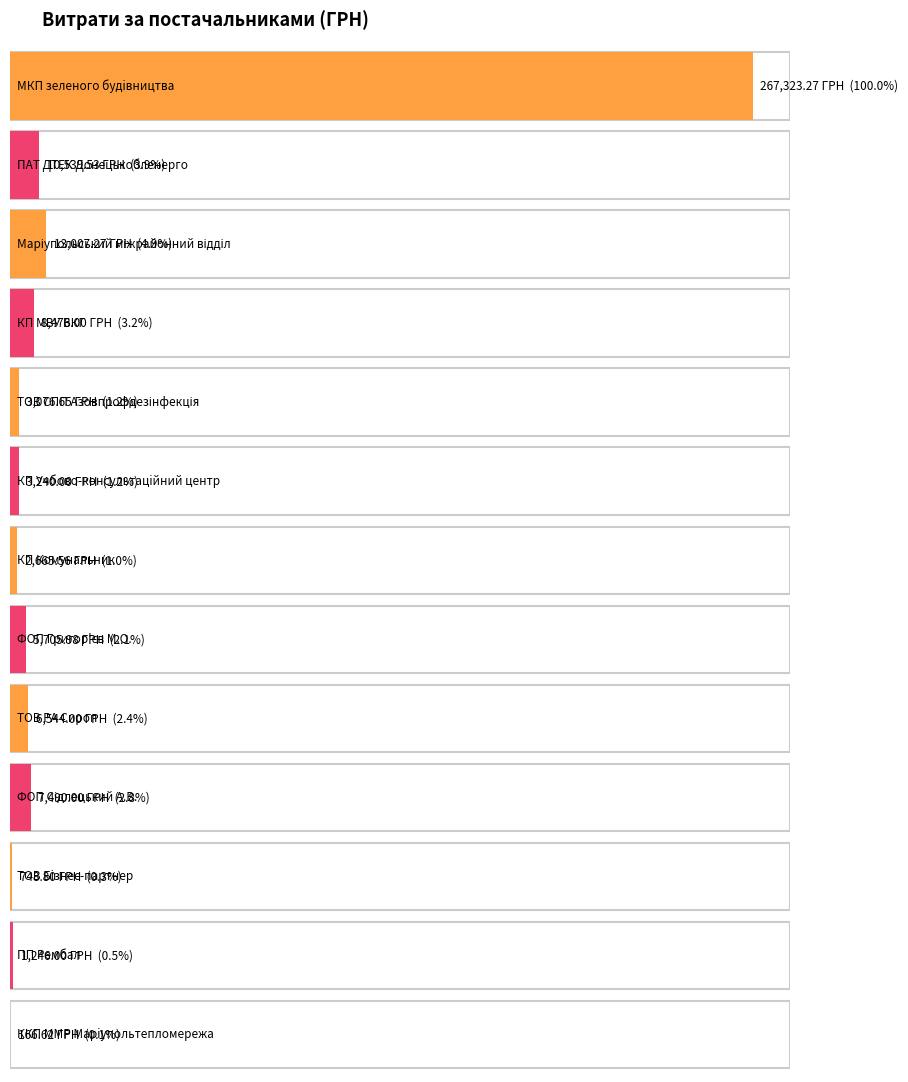

Reading left to right, list all the values displayed in this chart.

267323.3	10539.5	13007.3	8476.0	3076.7	3240.0	2665.6	5706.0	6544.0	7490.0	748.8	1246.0	166.6